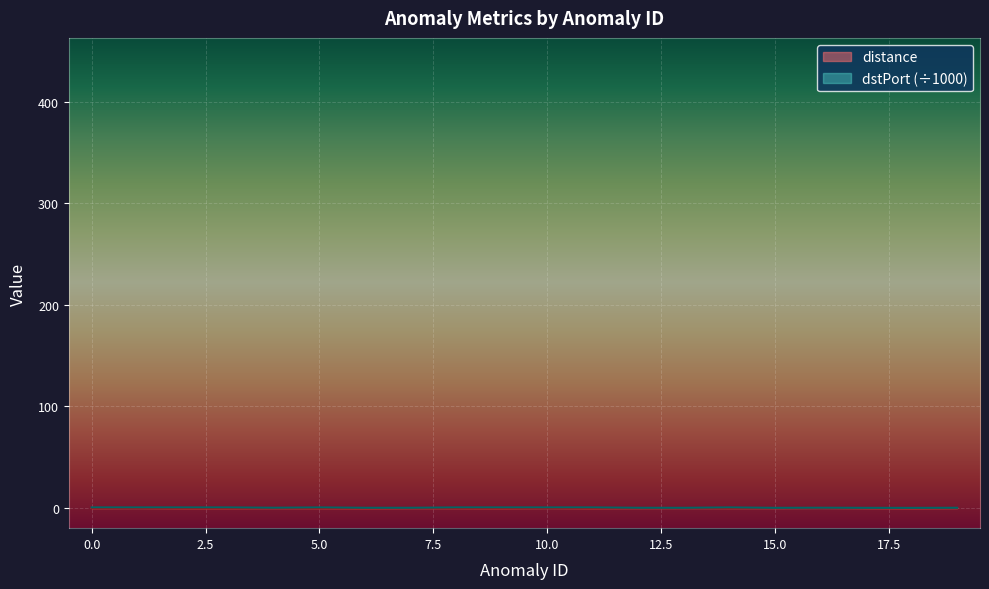

How many lines are shown in the chart?

2